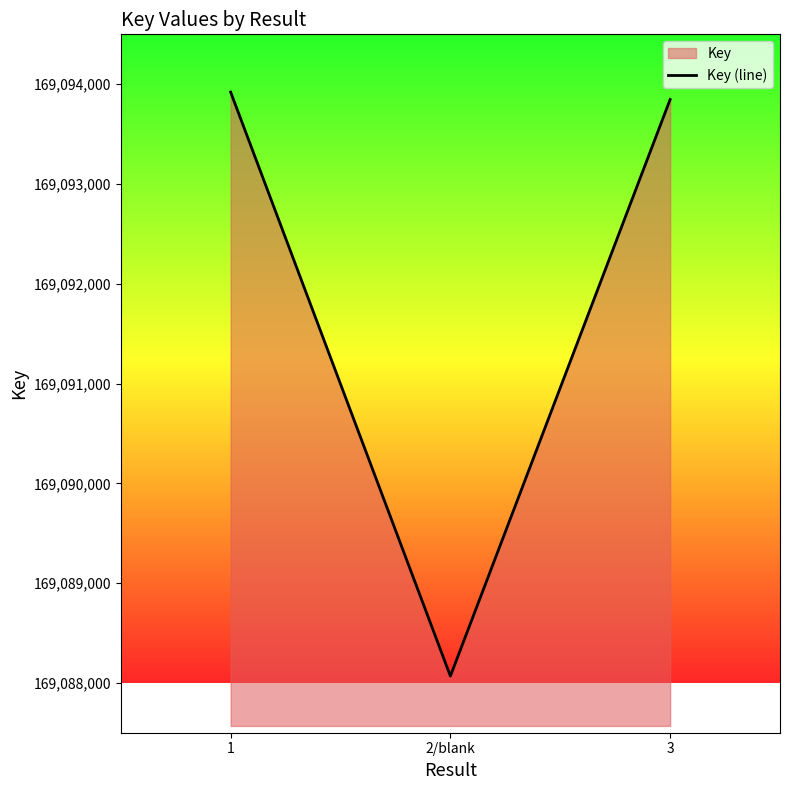

At which category does the chart reach its minimum across all series?

2/blank